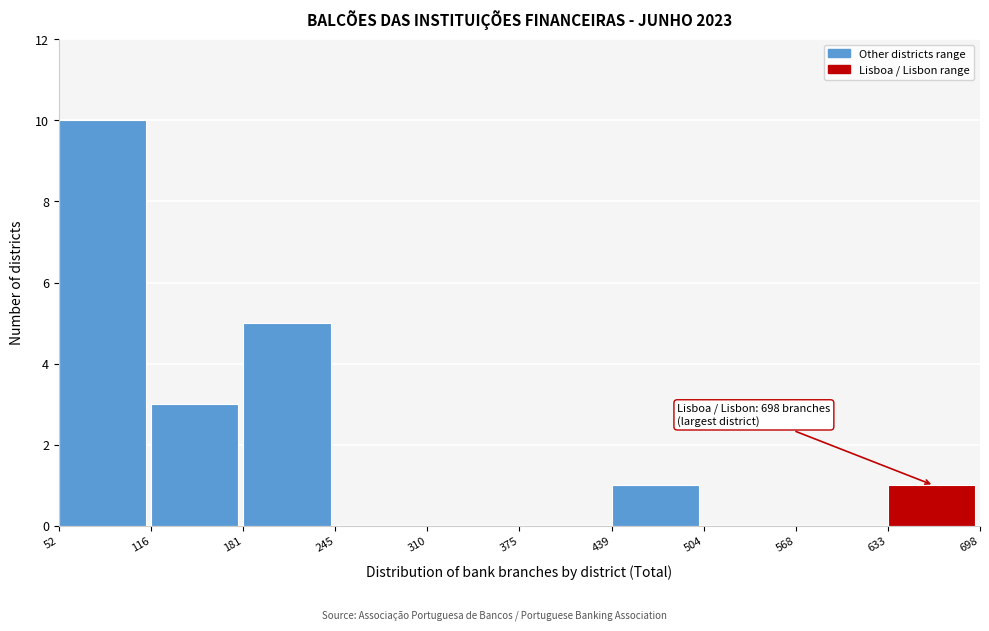

Over which range of the x-axis is the bar tallest?

52 to 116